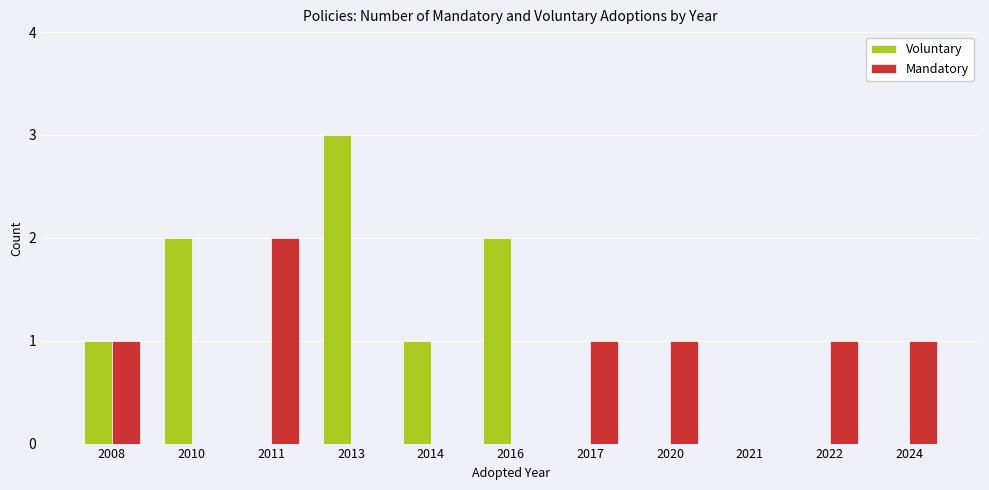

Count the number of categories in the chart.

11